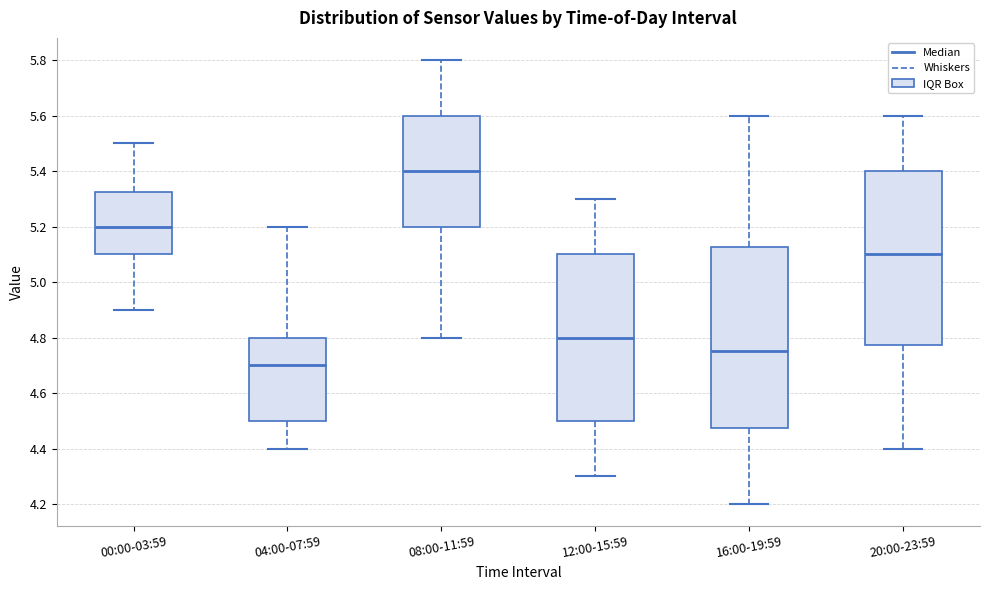

Reading left to right, read every box against the y-axis: the position of its median line, the range the box covers, and the ends of its whiskers. The values are not printed on the chart, so give them approximately, as read against the axis.

00:00-03:59: median 5.20, box 5.10 to 5.32, whiskers 4.90 to 5.50
04:00-07:59: median 4.70, box 4.50 to 4.80, whiskers 4.40 to 5.20
08:00-11:59: median 5.40, box 5.20 to 5.60, whiskers 4.80 to 5.80
12:00-15:59: median 4.80, box 4.50 to 5.10, whiskers 4.30 to 5.30
16:00-19:59: median 4.76, box 4.48 to 5.12, whiskers 4.20 to 5.60
20:00-23:59: median 5.10, box 4.78 to 5.40, whiskers 4.40 to 5.60